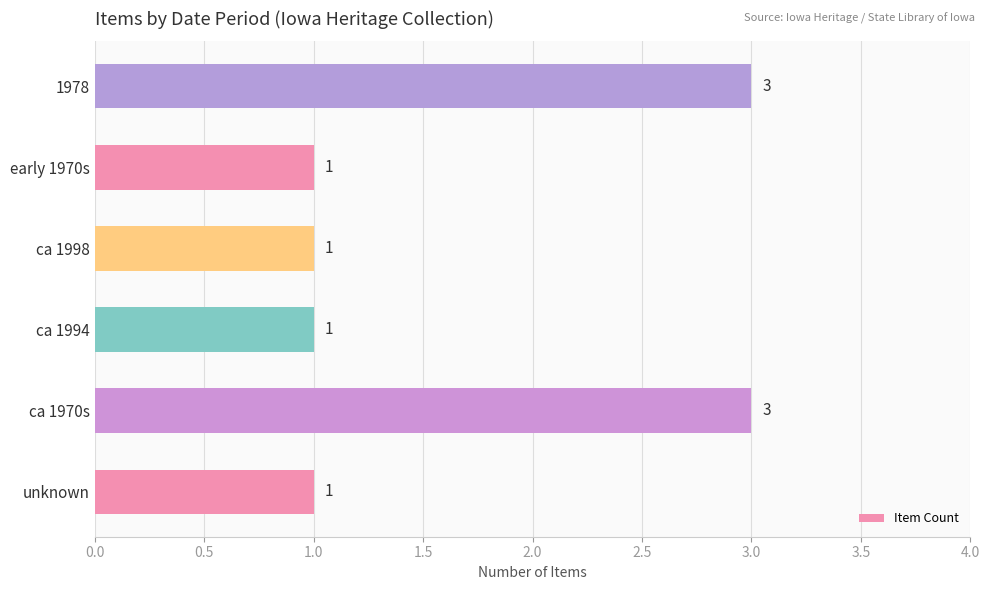

What is the maximum value shown in the chart?

3